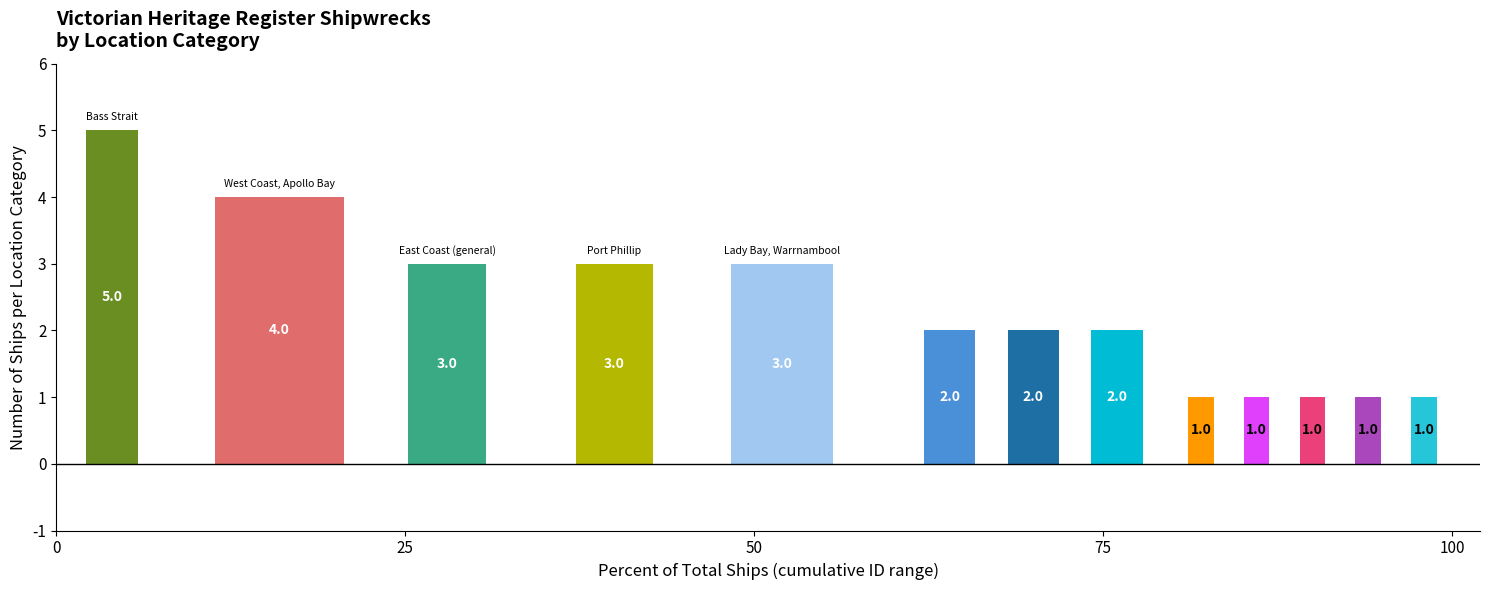

How many bars are there in total?

13